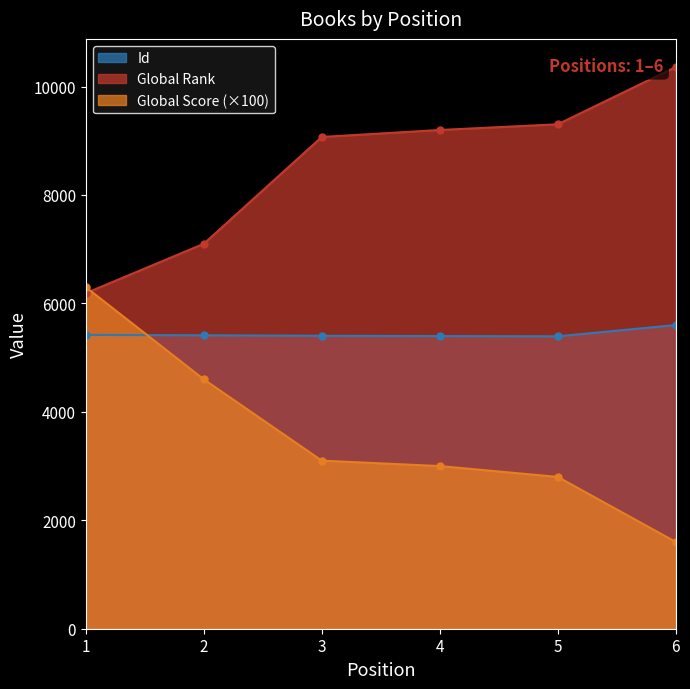

Which series has the largest total across all categories?

Global Rank